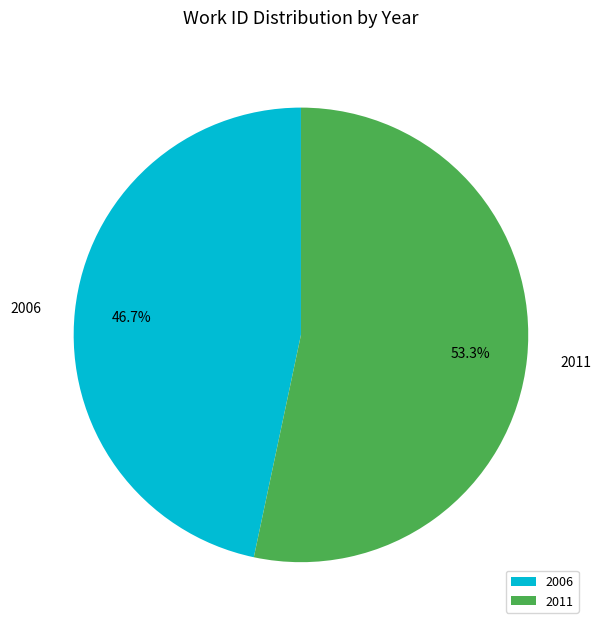

Approximately how many times larger is the value at 2006 compared to 2011?

0.9